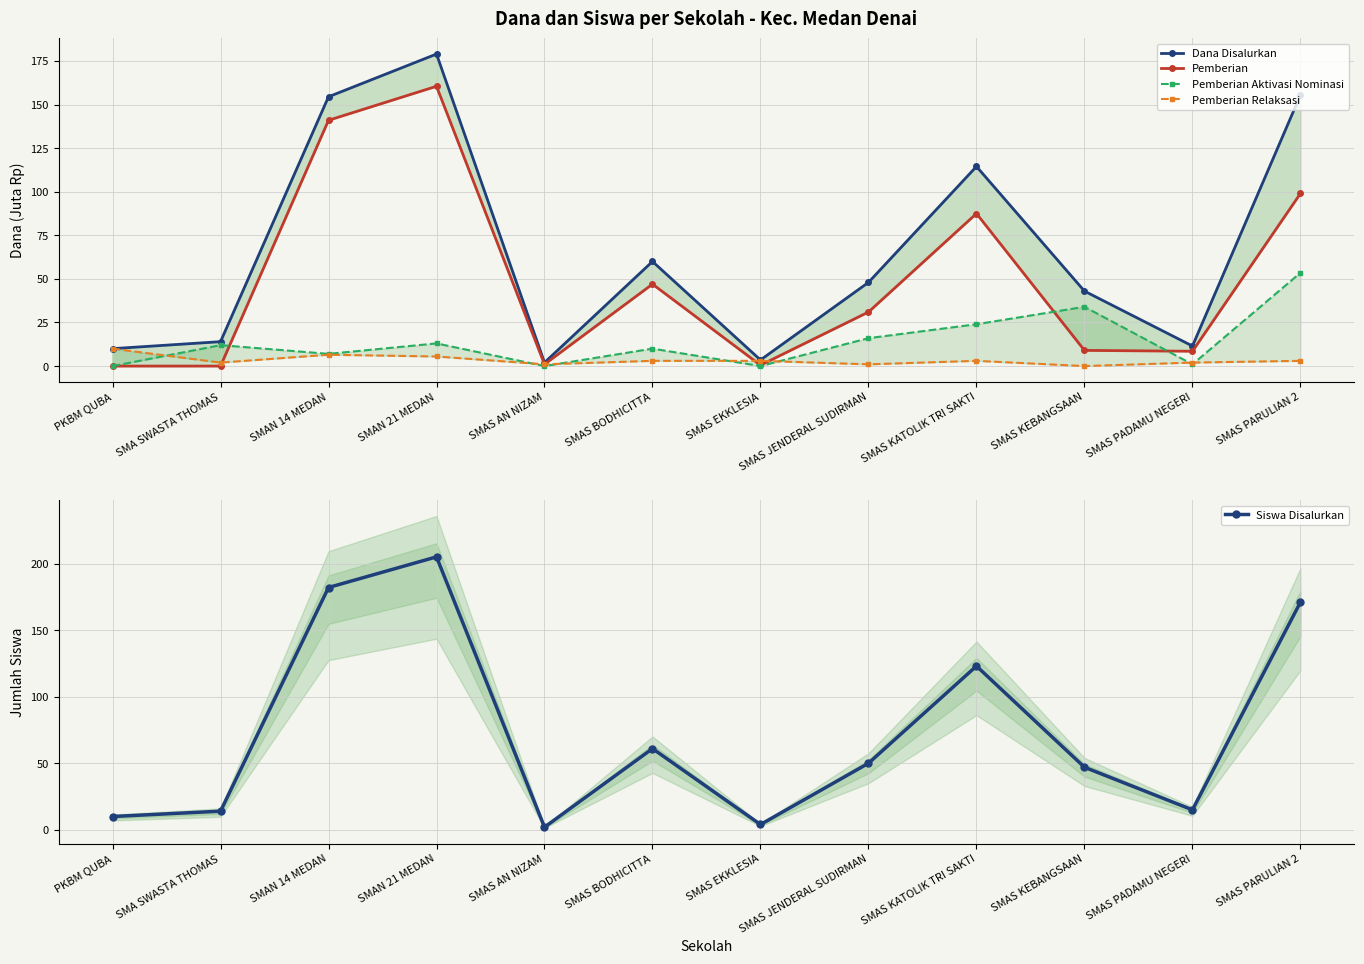

What are all the series names shown in the legend?

Dana Disalurkan, Pemberian, Pemberian Aktivasi Nominasi, Pemberian Relaksasi, Siswa Disalurkan